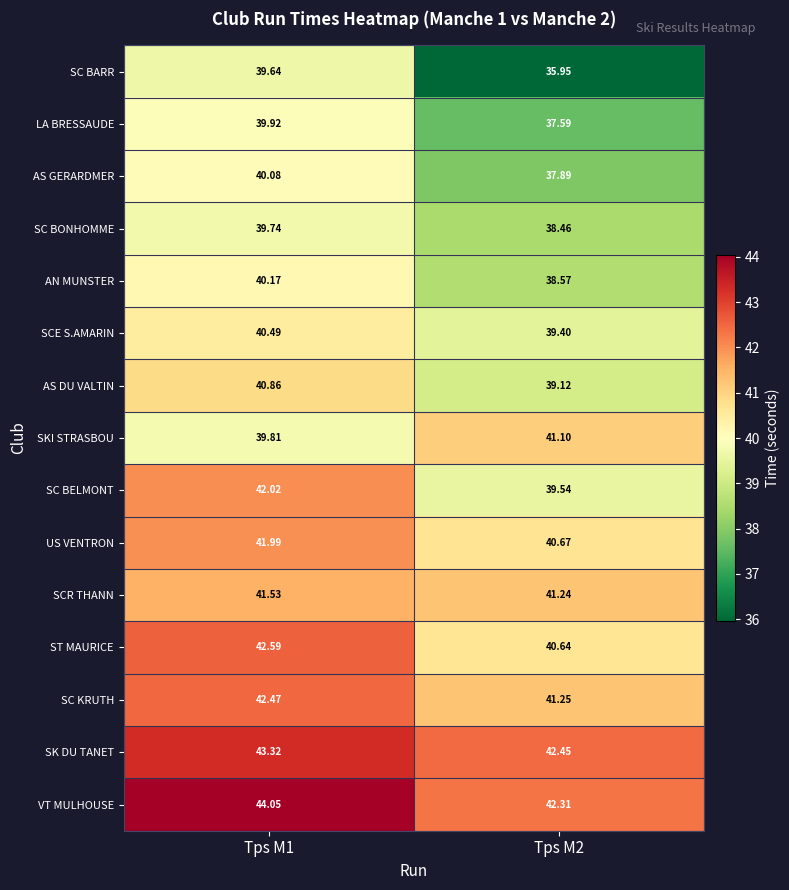

At how many categories does at least one series exceed 43?

1